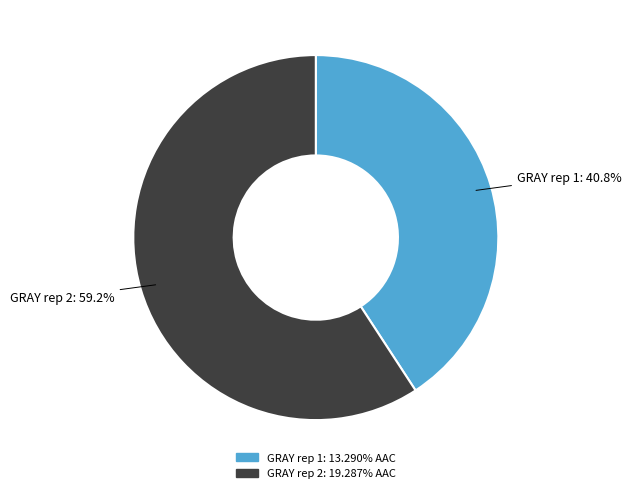

Rank the categories by value from lowest to highest.

GRAY rep 1, GRAY rep 2